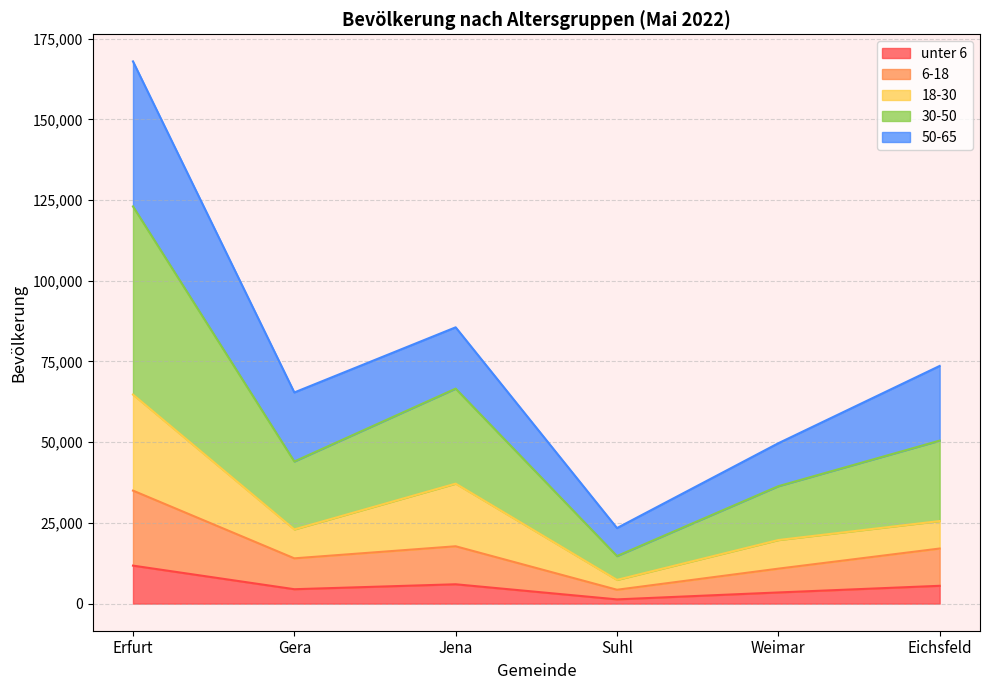

What is the total value across all series at Jena?

85581